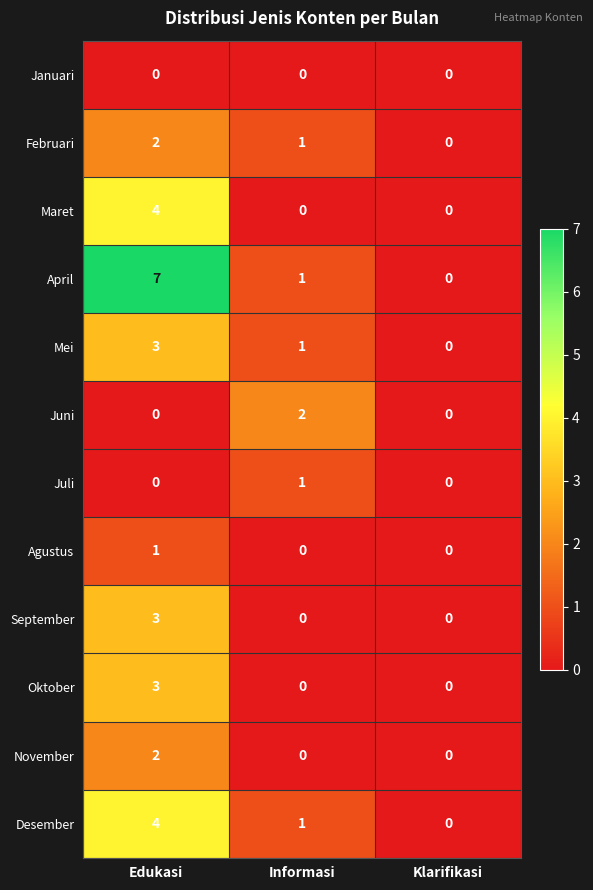

What is the difference between the maximum and second lowest values in the Desember series?

3